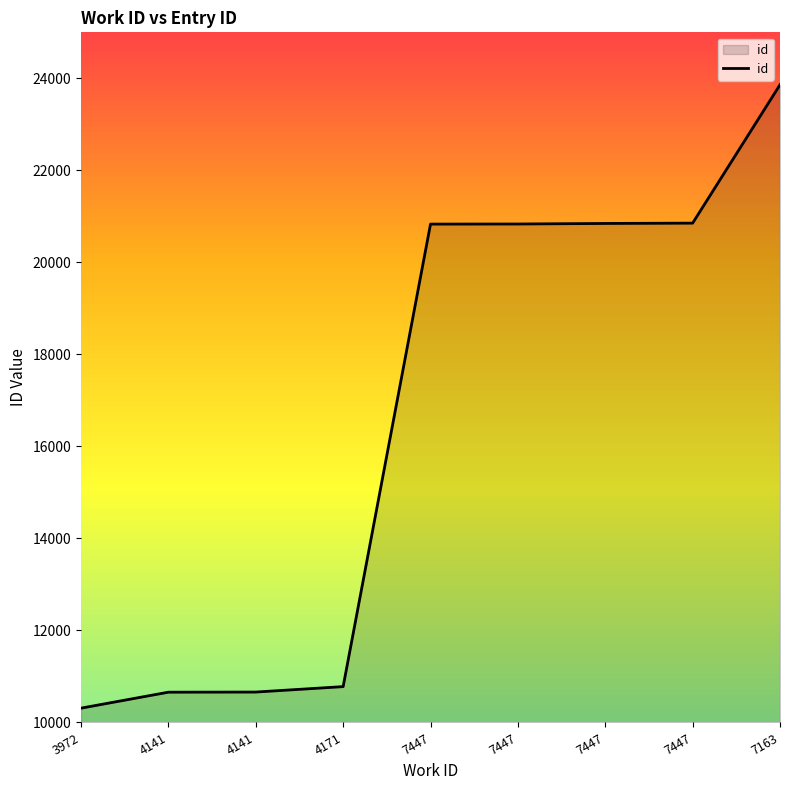

The chart shows a value of 3603 at 4141. True or false?

False